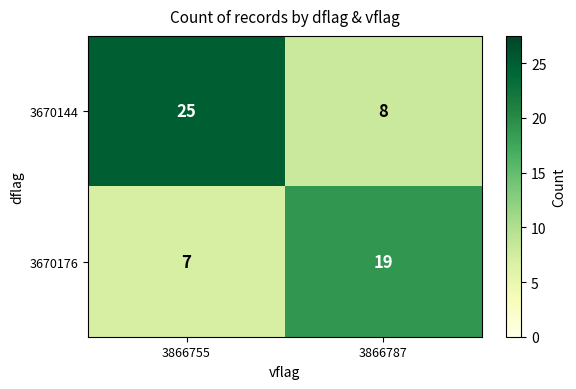

What is the average value of the 3670176 series?

13